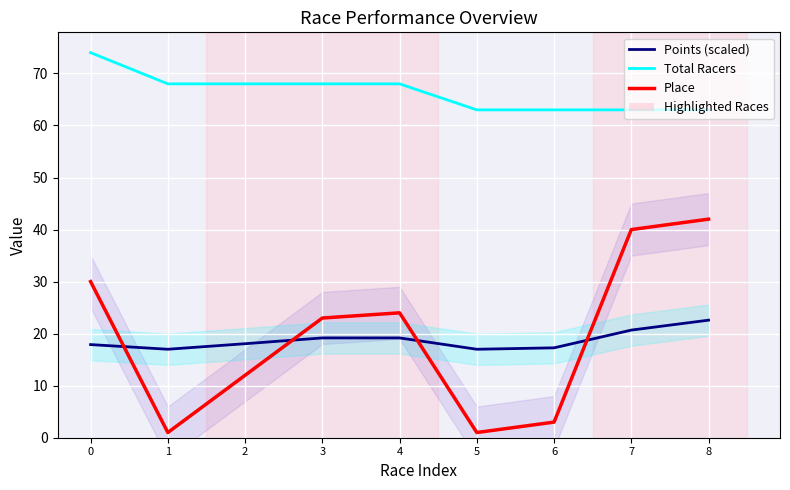

True or false: Place and Total Racers intersect in this chart.

False